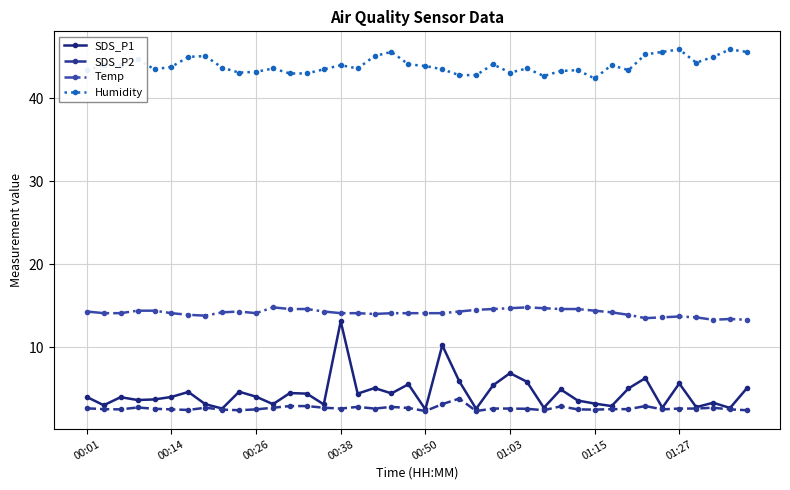

What is the highest value of the SDS_P2 series?

3.8